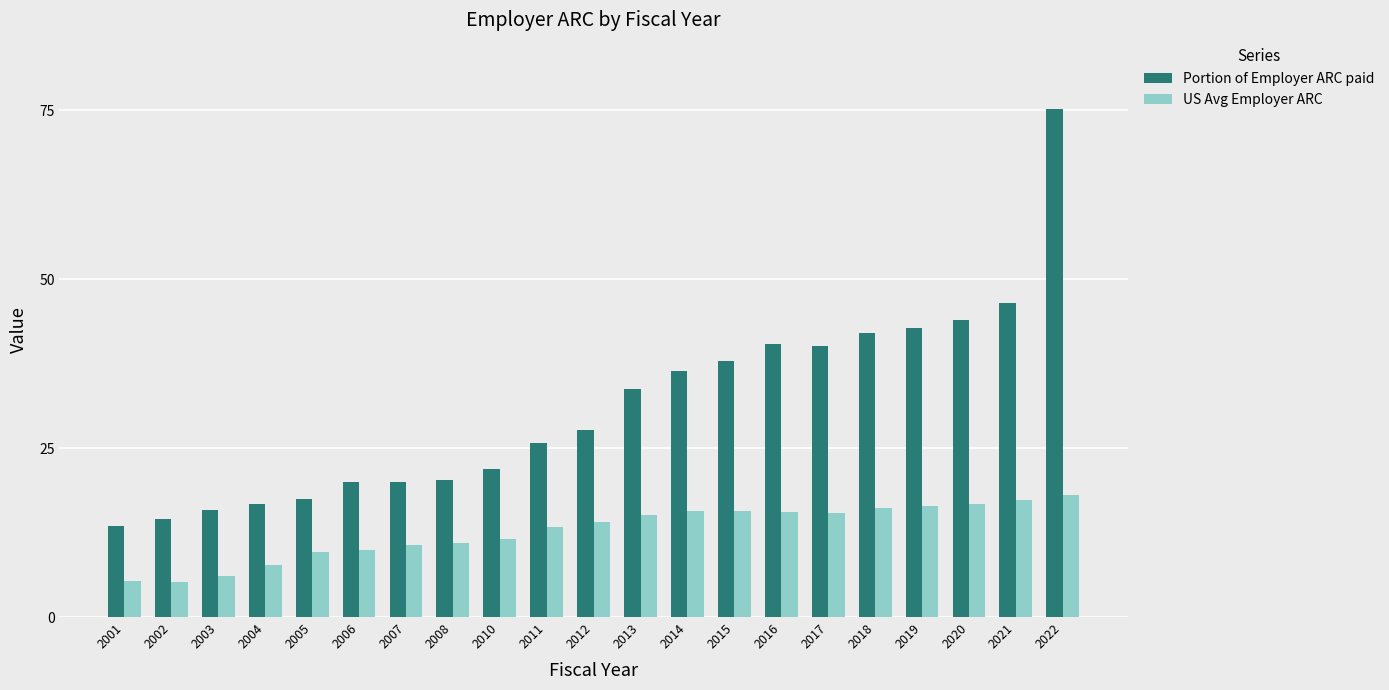

How many values in the Portion of Employer ARC paid series exceed 27?

11